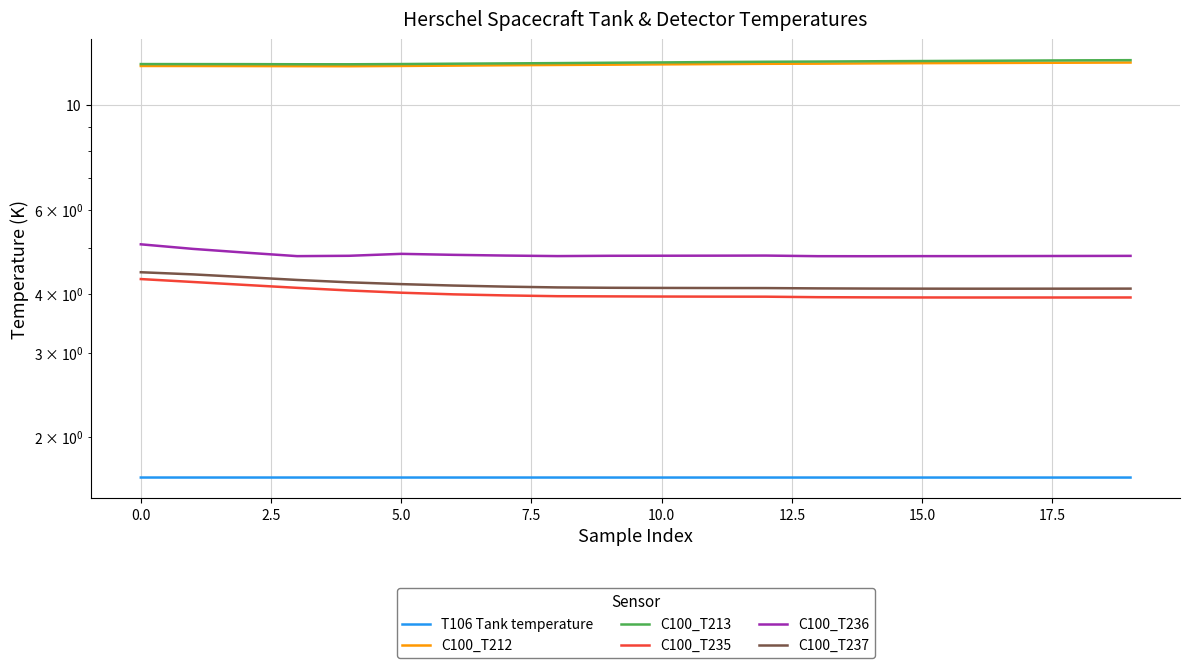

What is the sum of all C100_T213 values?

245.6